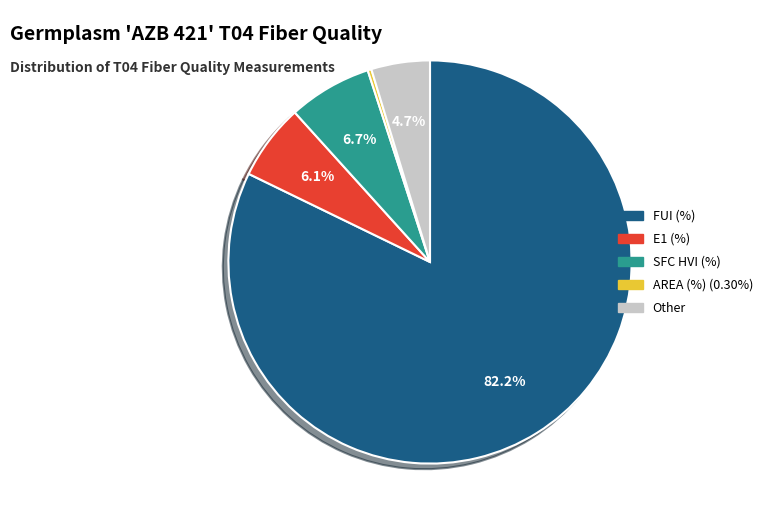

Is it true that FUI (%) is 71% of the pie?

False